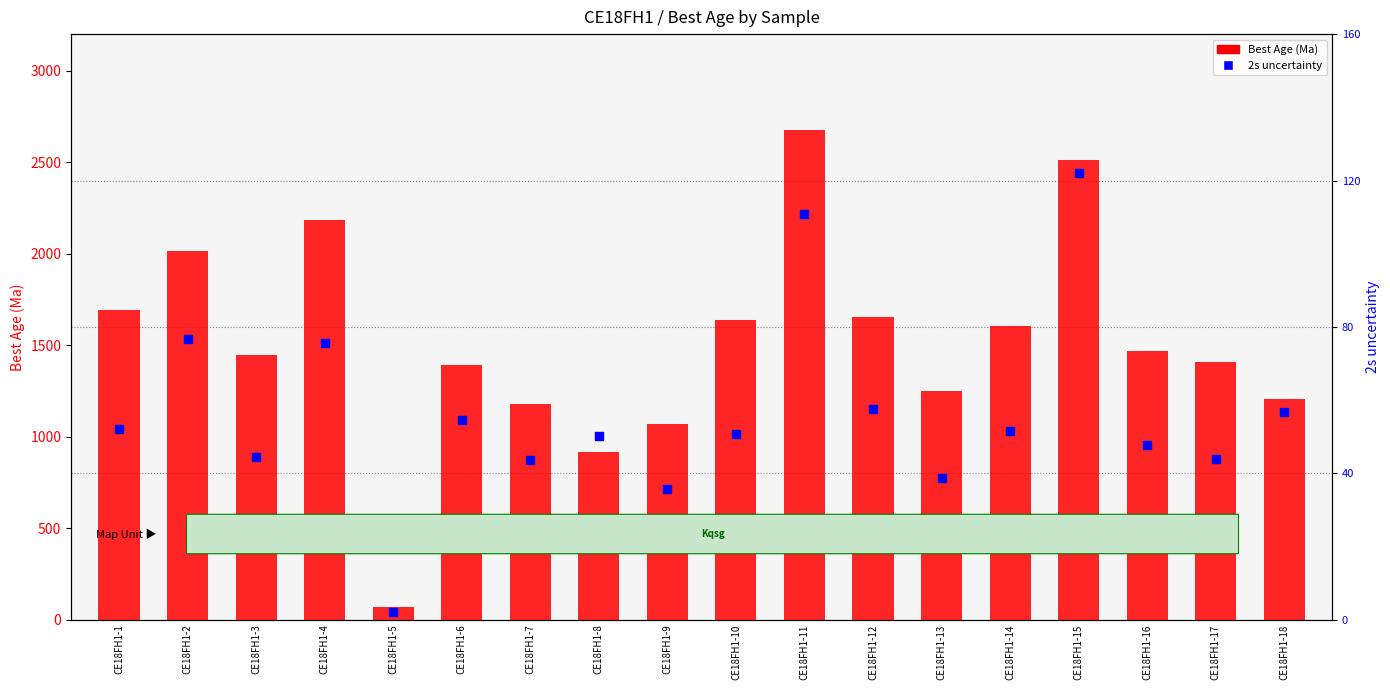

What are all the series names shown in the legend?

Best Age (Ma), 2s uncertainty